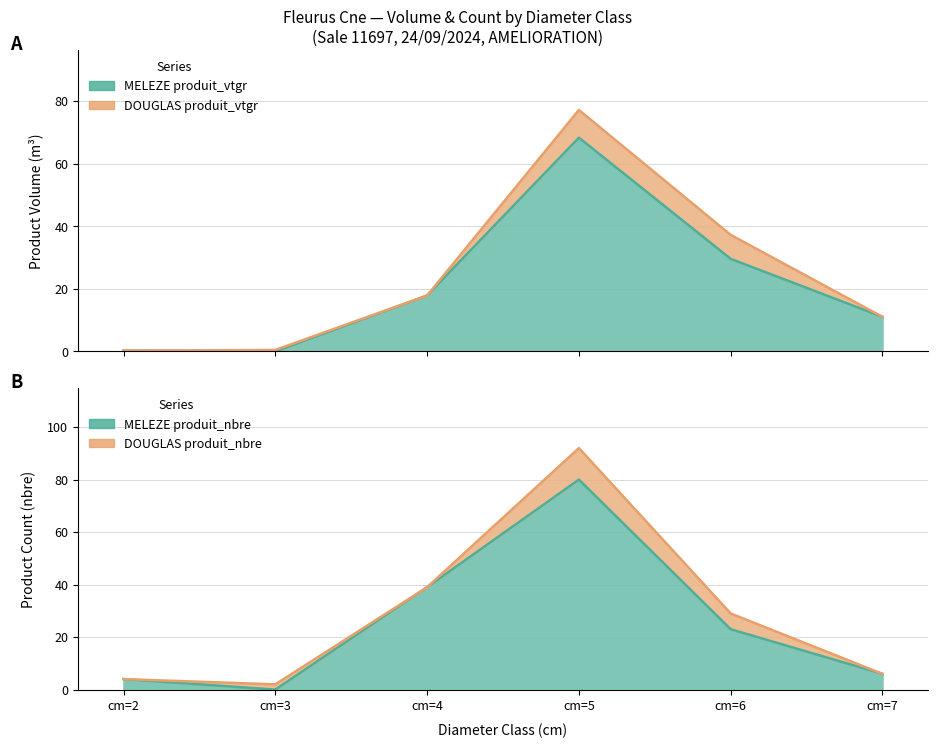

True or false: the data has more than 0 interior local peaks.

True